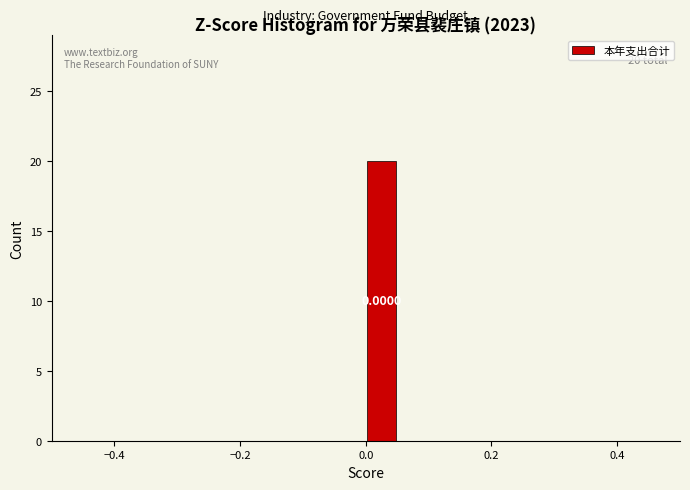

Around what value on the x-axis is the tallest bar? Give the approximate position of its centre, as read against the axis.

0.02